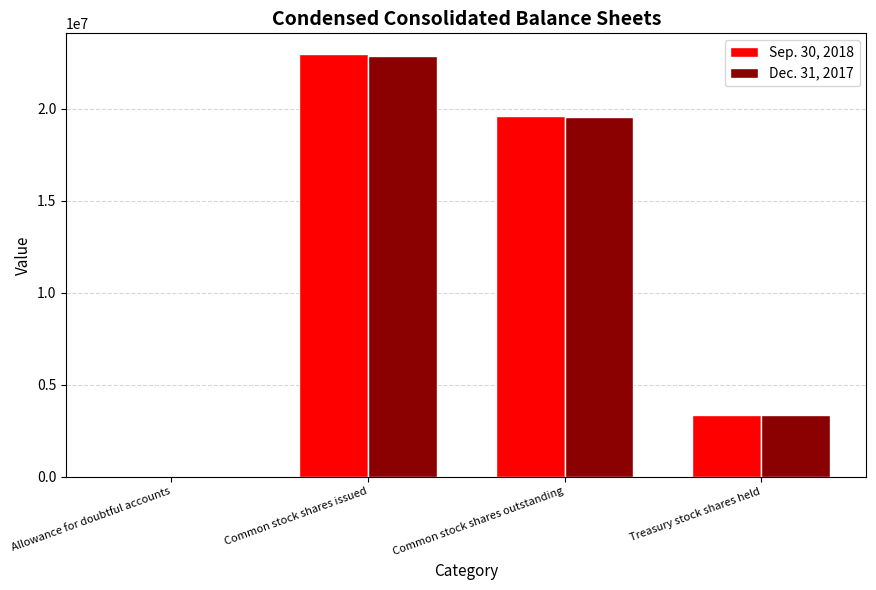

Are the bars horizontal?

No